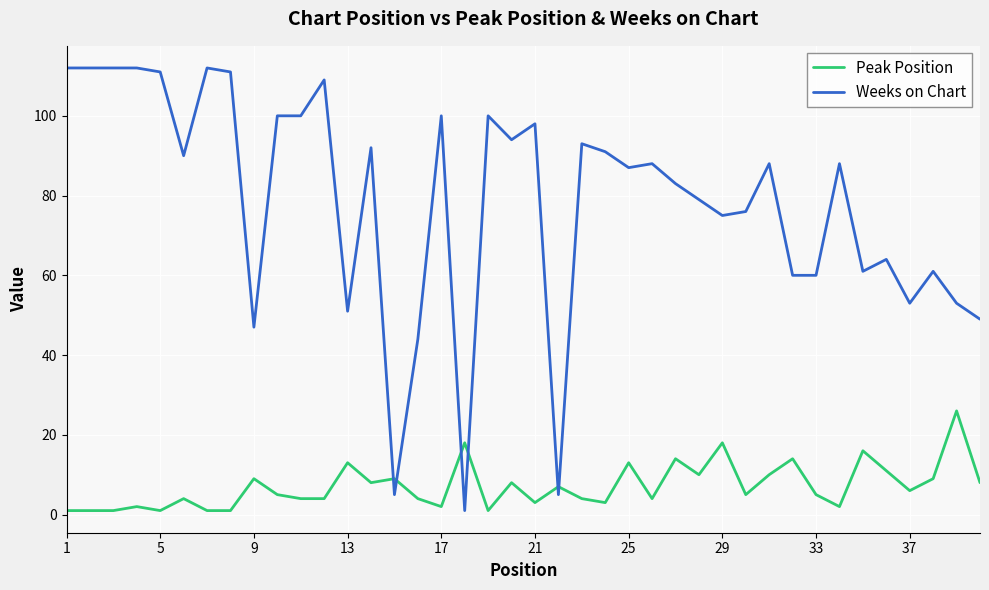

How many lines are shown in the chart?

2